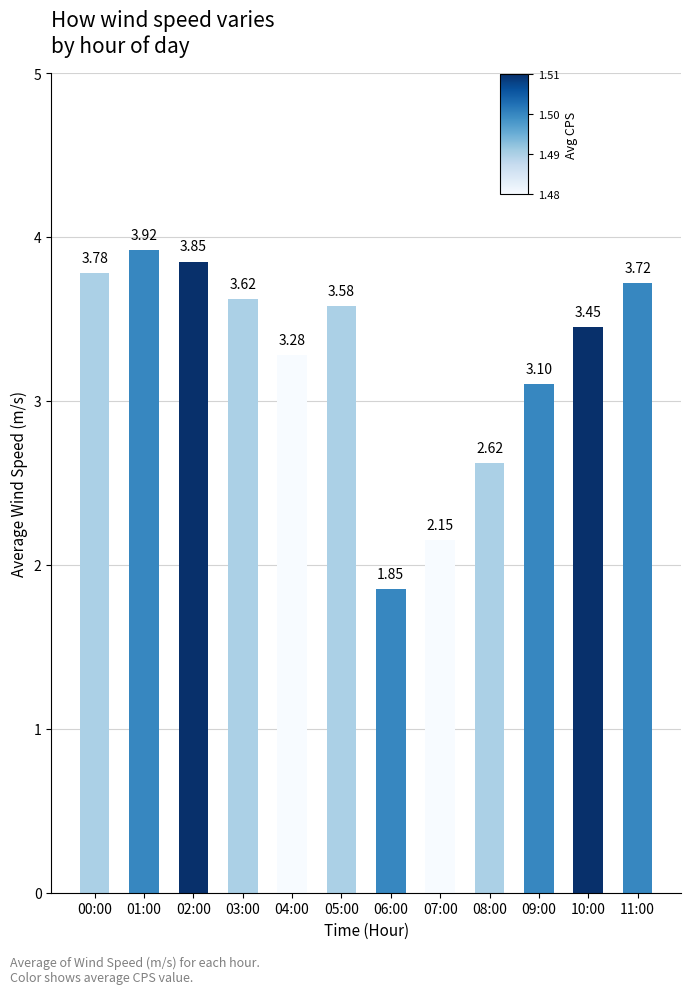

Where is the data nearest to the value 2?

06:00